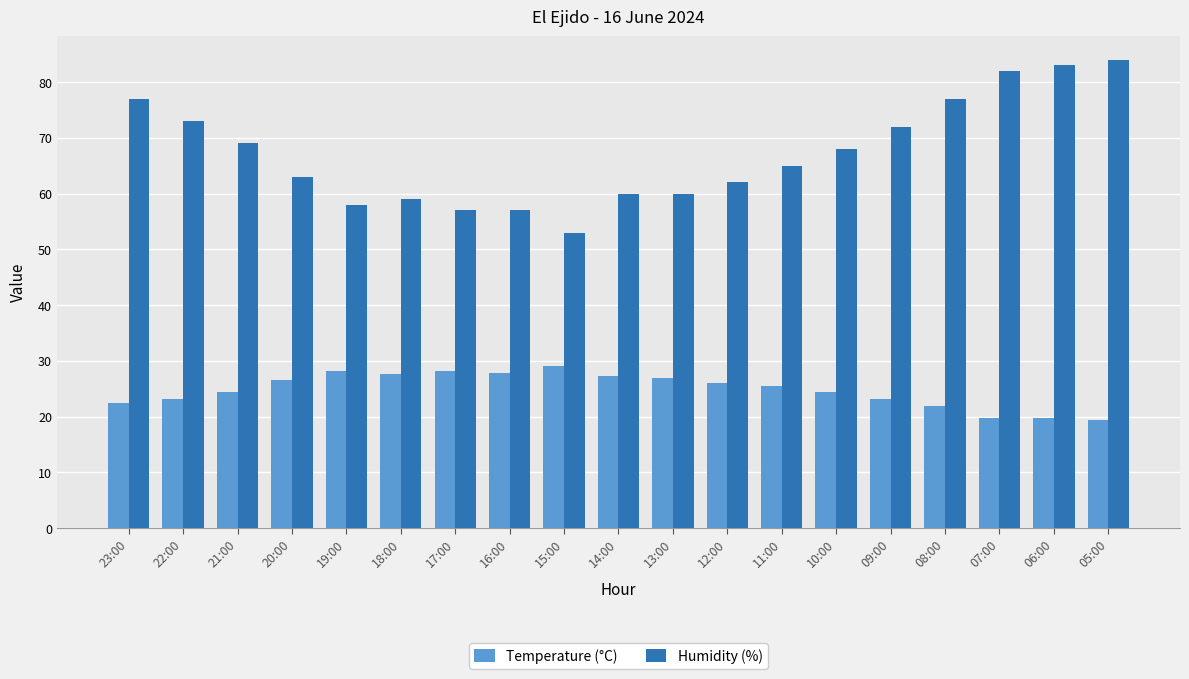

Between 22:00 and 19:00, which series saw the biggest shift?

Humidity (%)